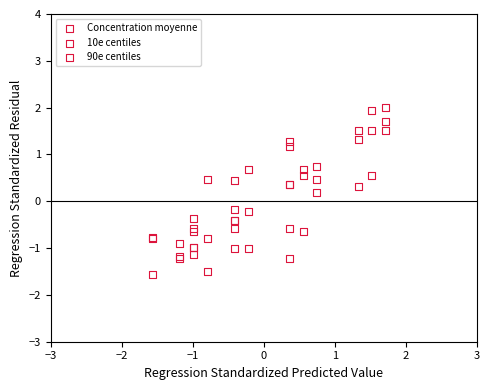

Which series contains the lowest Y value?

Concentration moyenne